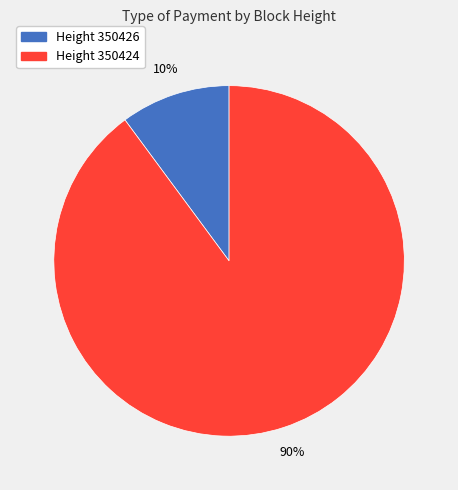

Combined, do Height 350424 and Height 350426 account for over 50%?

Yes